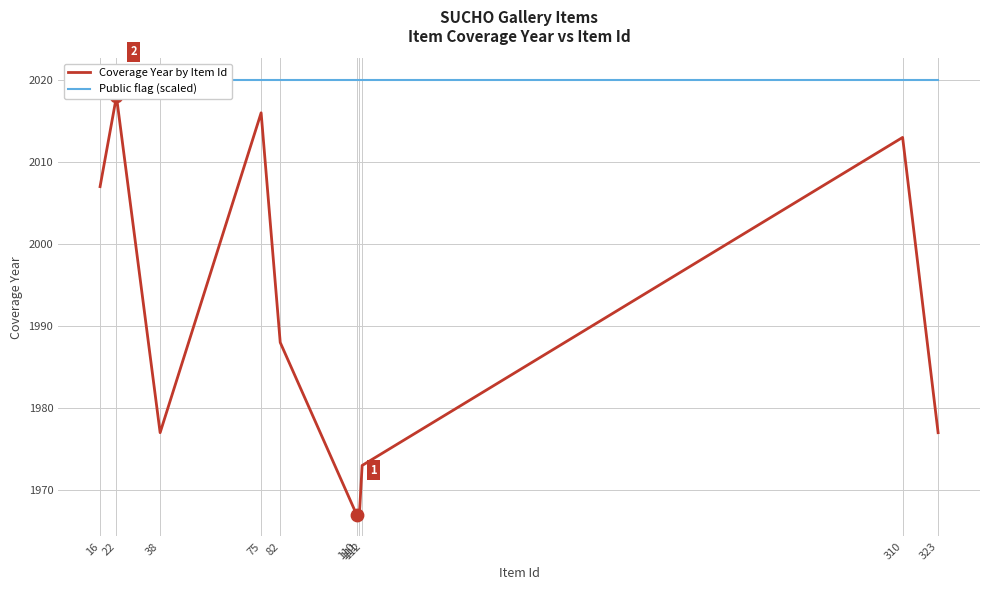

Which series reaches the minimum Y coordinate?

Coverage Year by Item Id